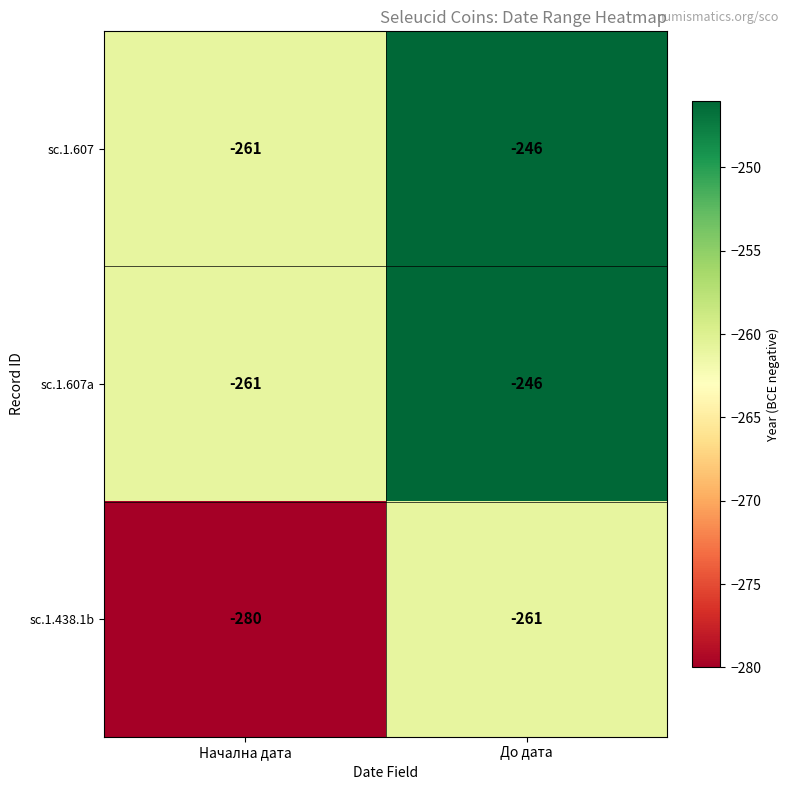

List the labels in order of sc.1.607a value, largest first.

До дата, Начална дата